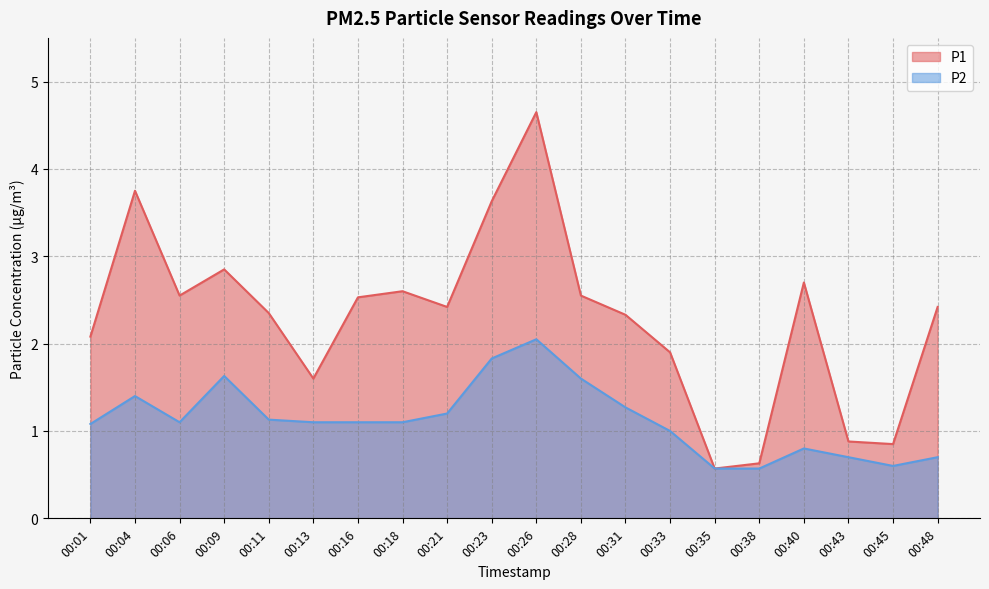

At which category does P1 reach its first local peak?

00:04